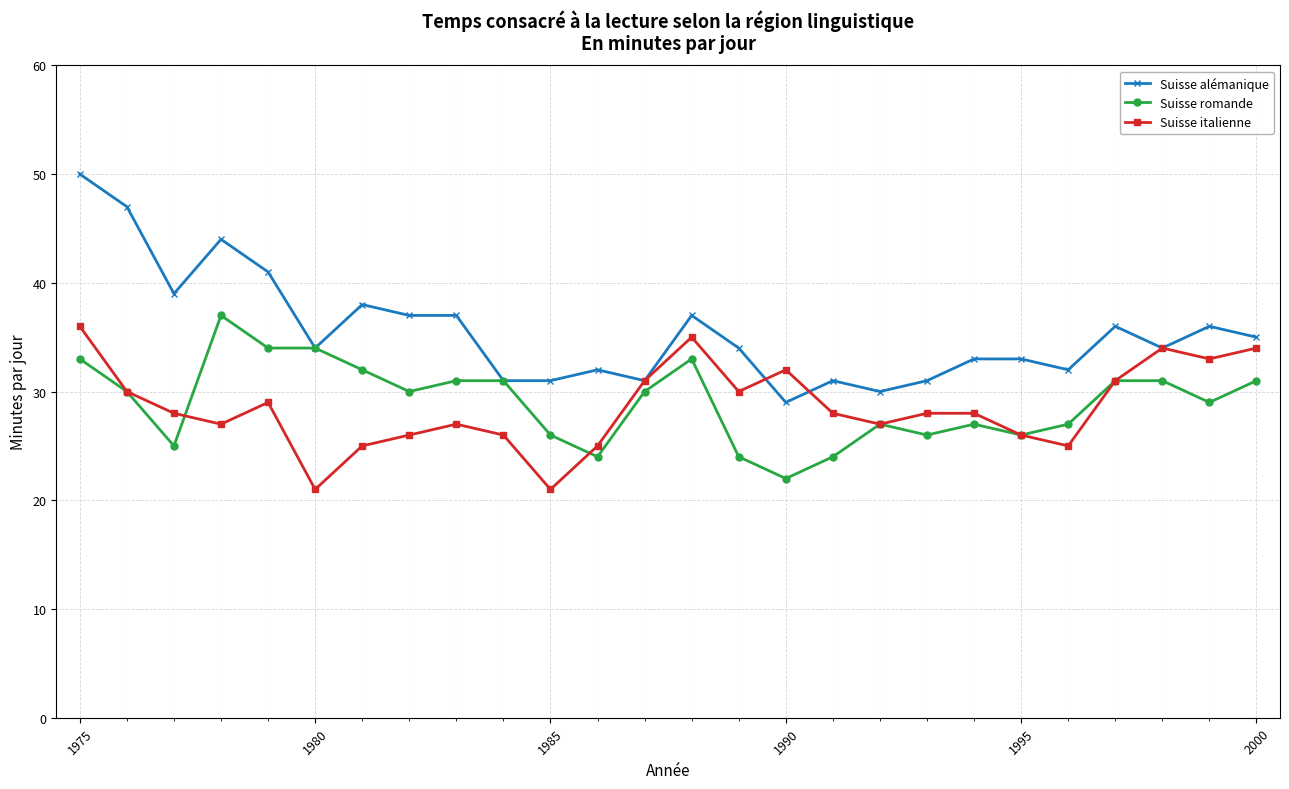

What are all the series names shown in the legend?

Suisse alémanique, Suisse romande, Suisse italienne